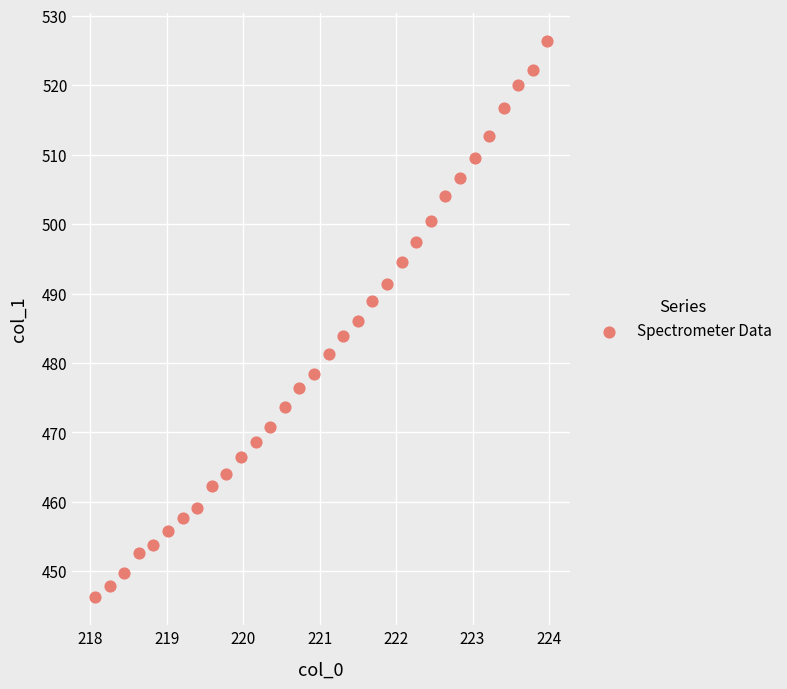

What is the range of X values (max minus min)?

5.9